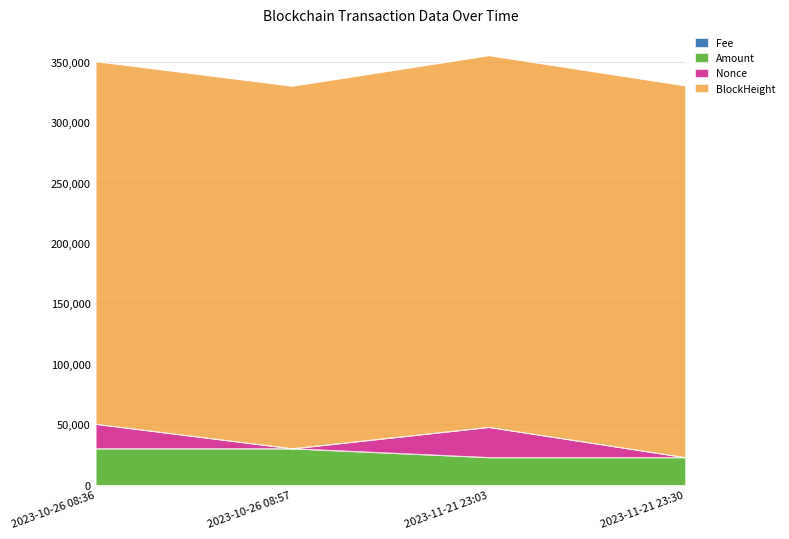

Which series has the widest spread of values?

Nonce